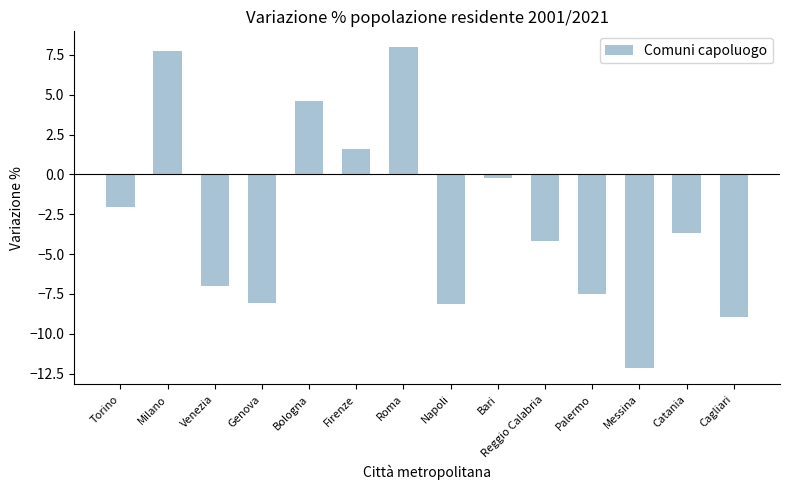

What is the label of the 7th bar from the left?

Roma